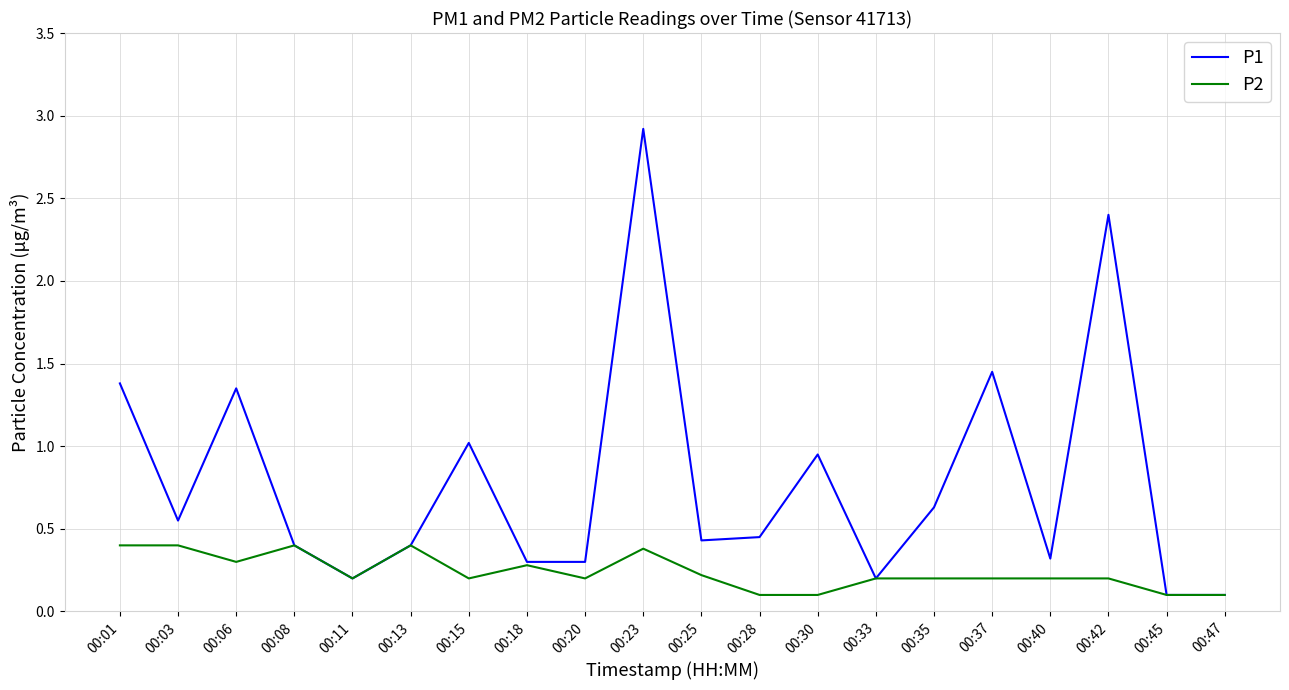

What is the average value of the P2 series?

0.2